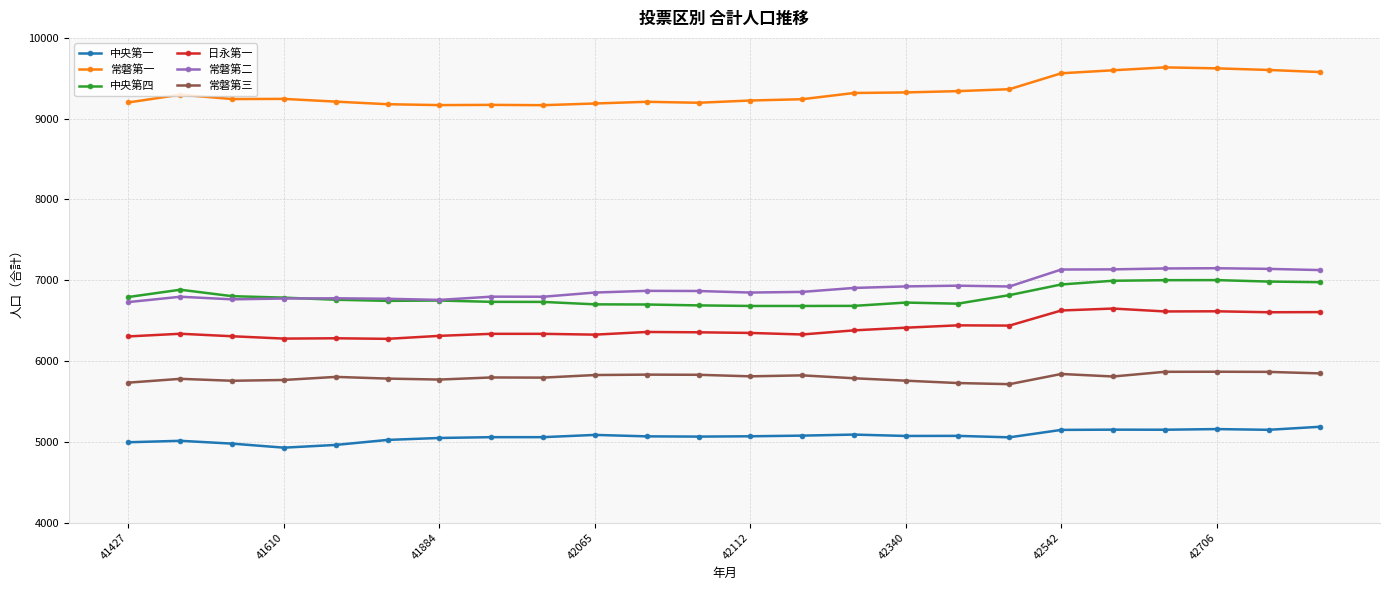

Is this an area chart (filled region under the line)?

No